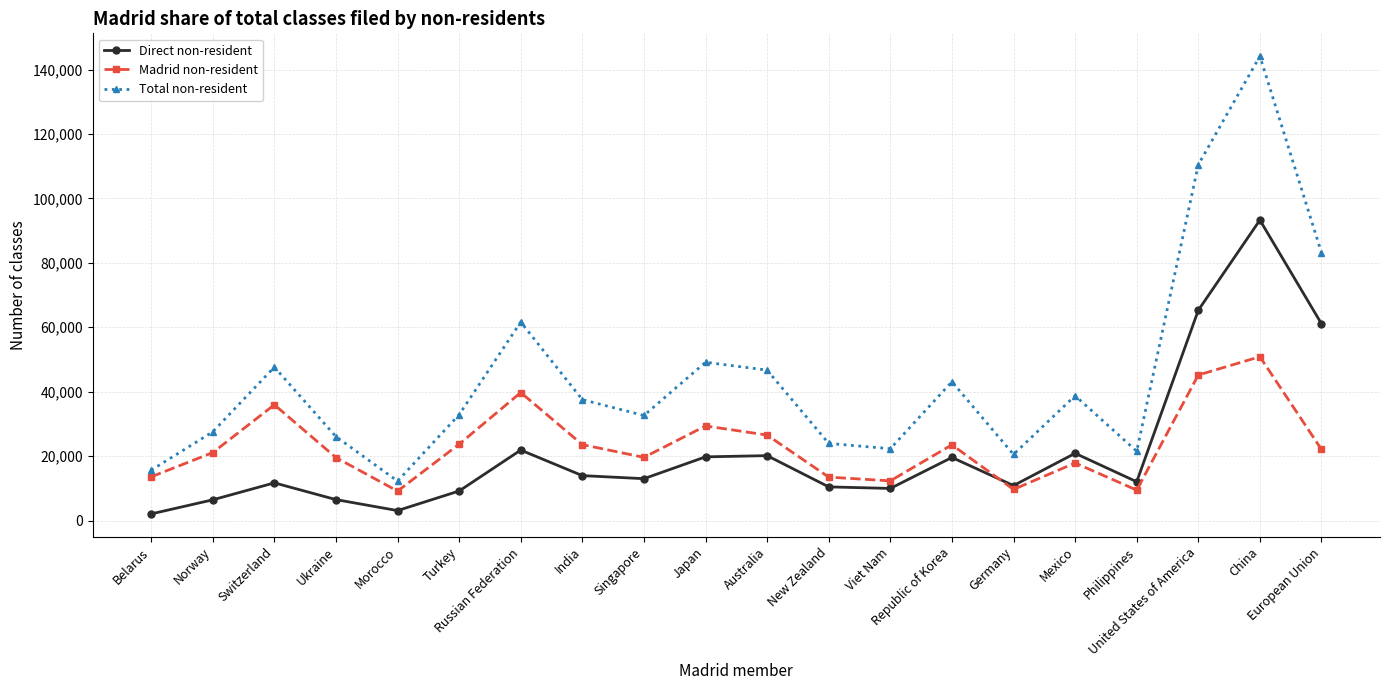

Which series changed the most between Mexico and European Union?

Total non-resident